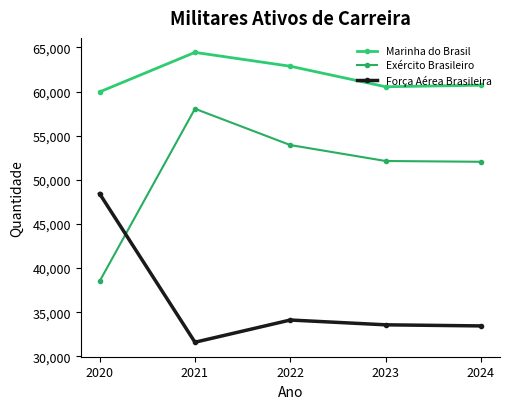

What is the sum of all Marinha do Brasil values?

308537